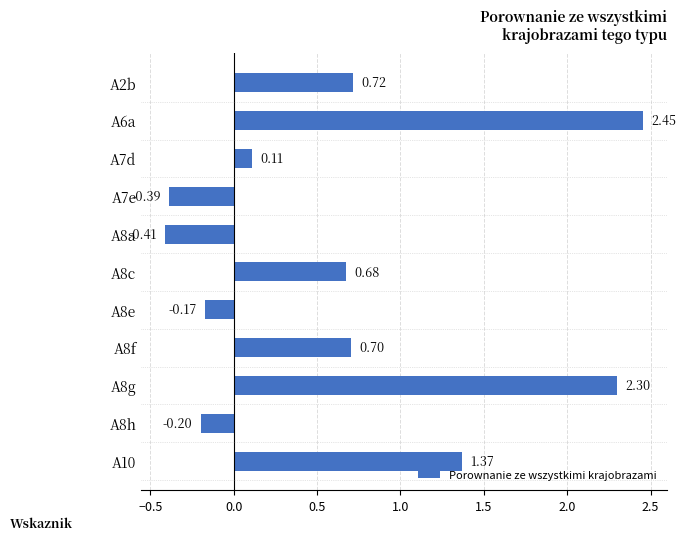

Rank the categories by value from lowest to highest.

A8a, A7e, A8h, A8e, A7d, A8c, A8f, A2b, A10, A8g, A6a